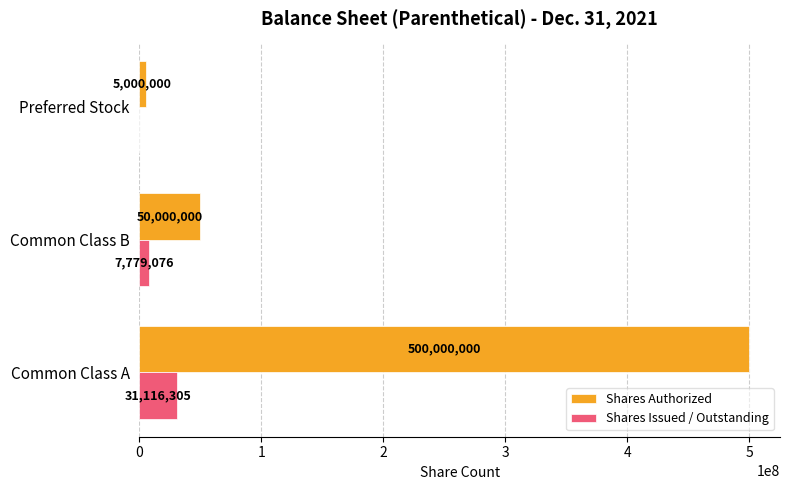

At which label is Shares Authorized closest to 252500000?

Common Class B